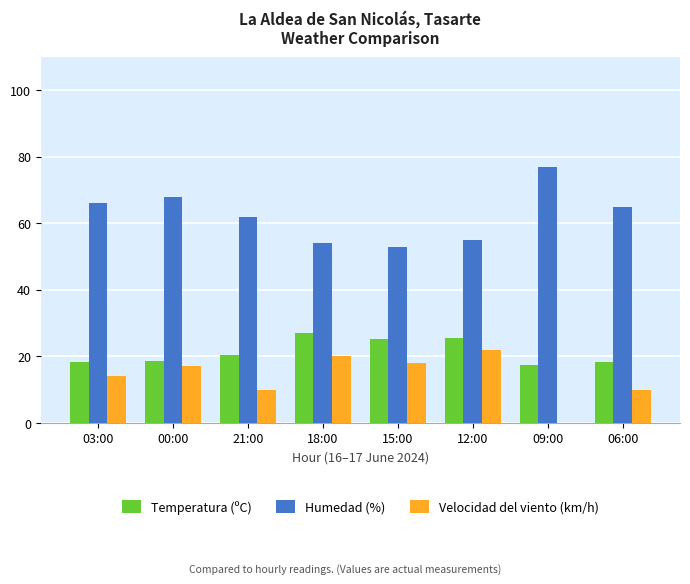

Is it true that Humedad (%) equals 68.0 at 00:00?

True